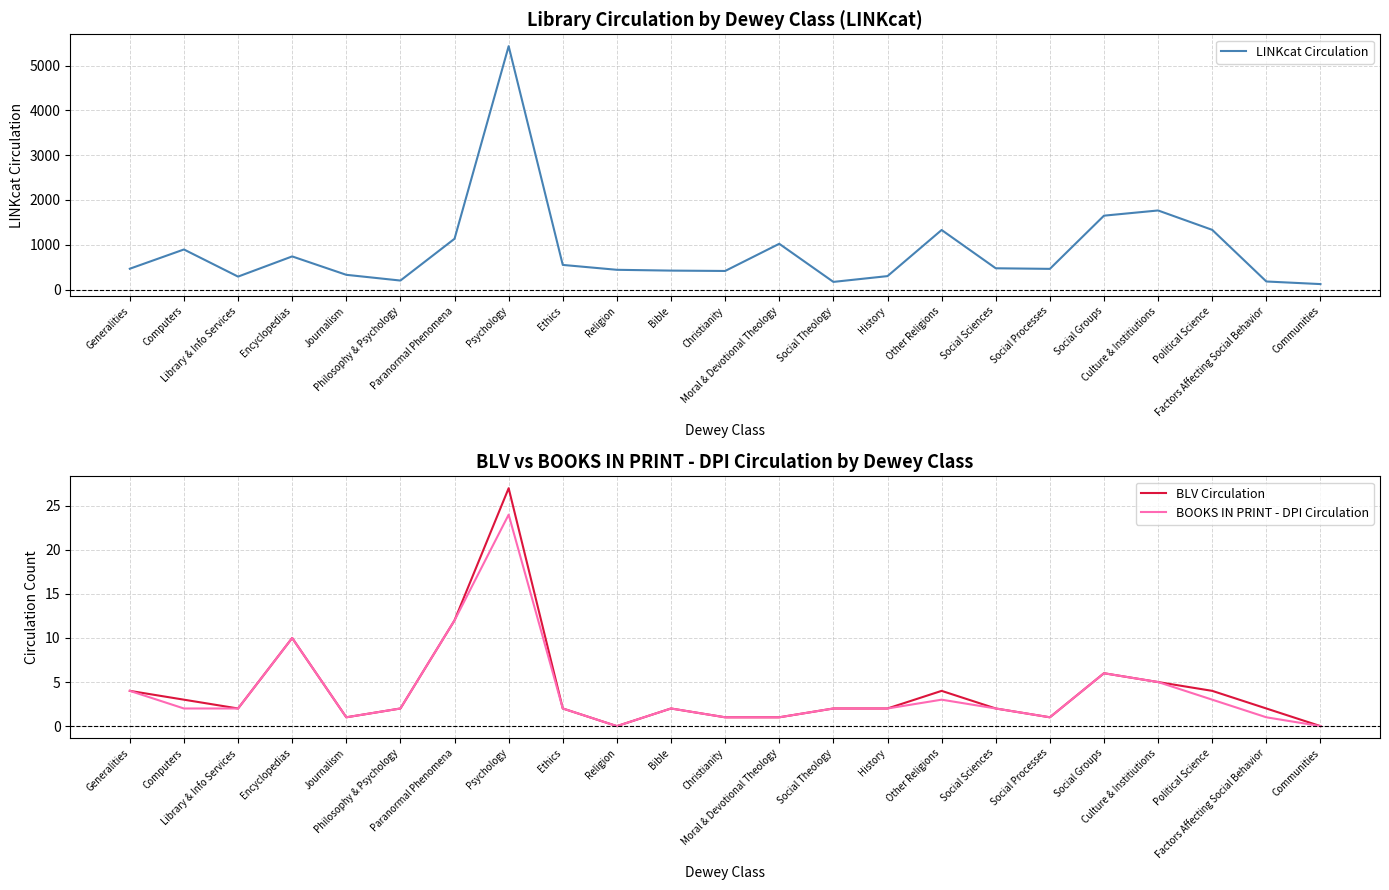

Where is the first local minimum for BLV Circulation?

Library & Info Services